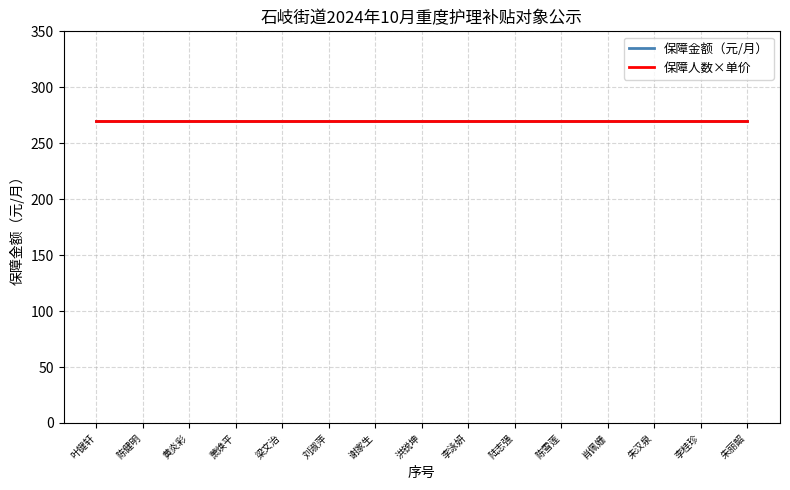

What is the average value of the 保障人数 series?

1